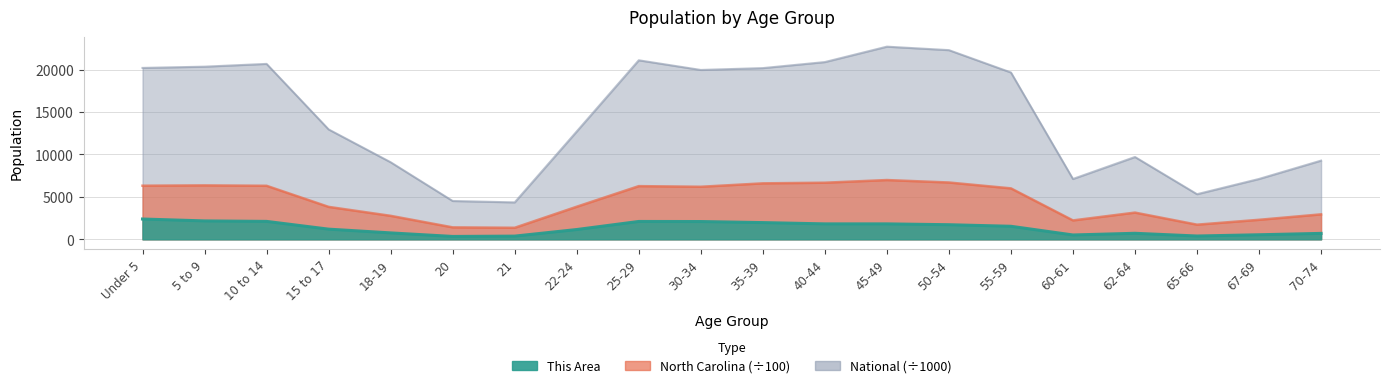

Rank the series by their maximum value, from lowest to highest.

This Area, North Carolina, National